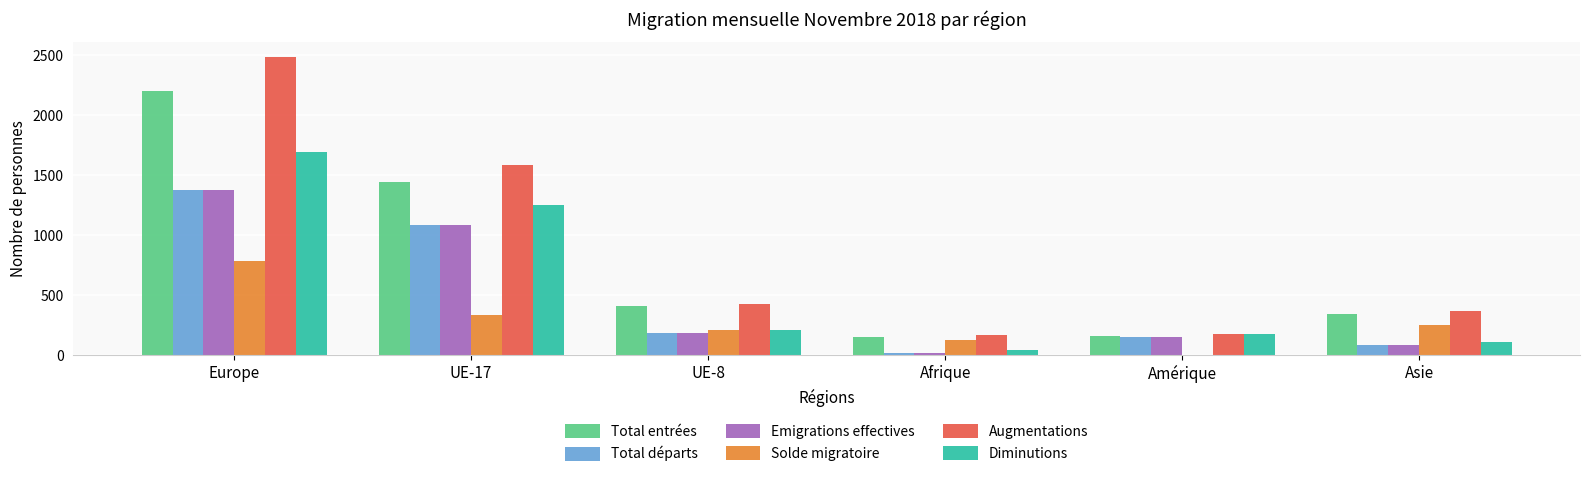

What is the sum of all Total départs values?

2911